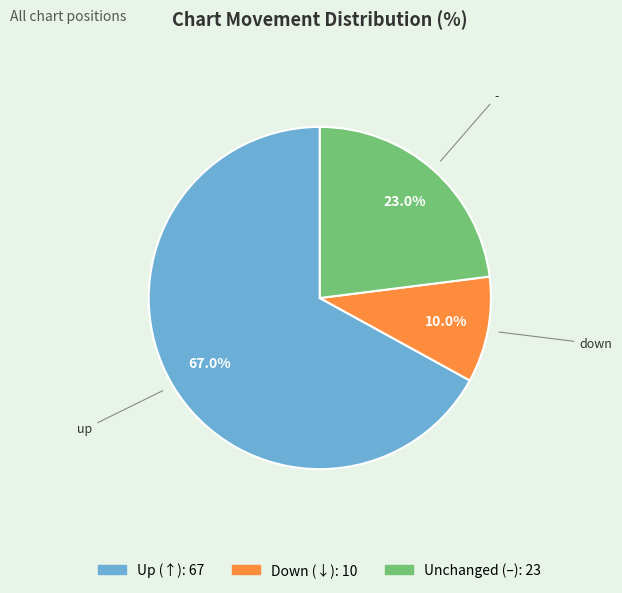

Is there any slice that represents more than half of the pie?

Yes